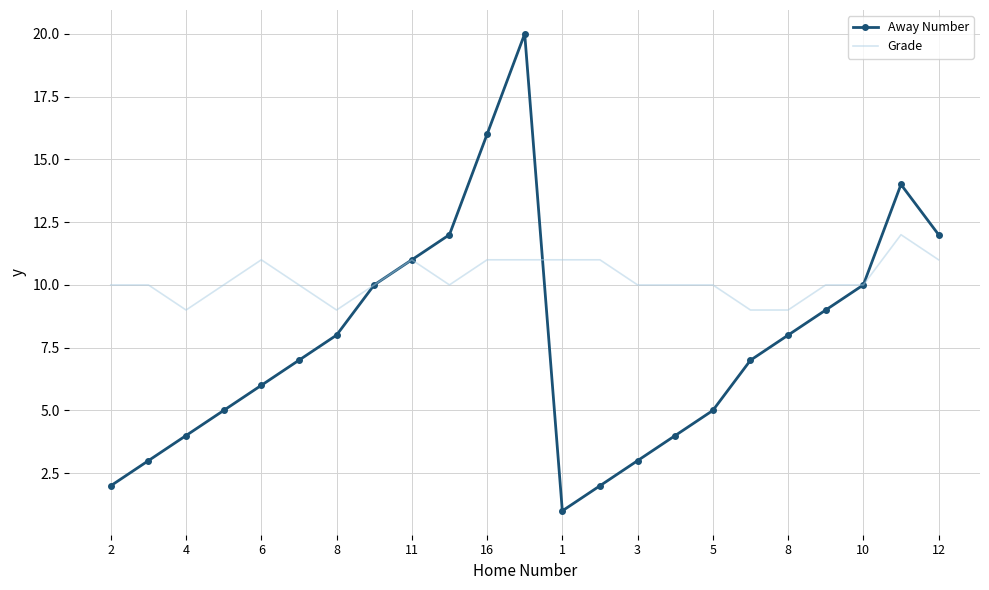

Reading left to right, list all the values displayed in this chart.

Away Number: 2	3	4	5	6	7	8	10	11	12	16	20	1	2	3	4	5	7	8	9	10	14	12
Grade: 10	10	9	10	11	10	9	10	11	10	11	11	11	11	10	10	10	9	9	10	10	12	11